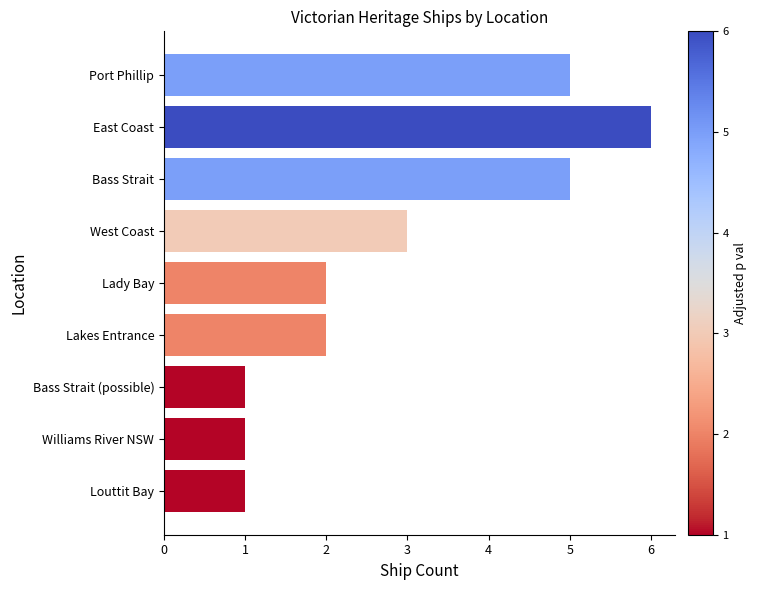

What is the change in value from Port Phillip to Lakes Entrance?

-3